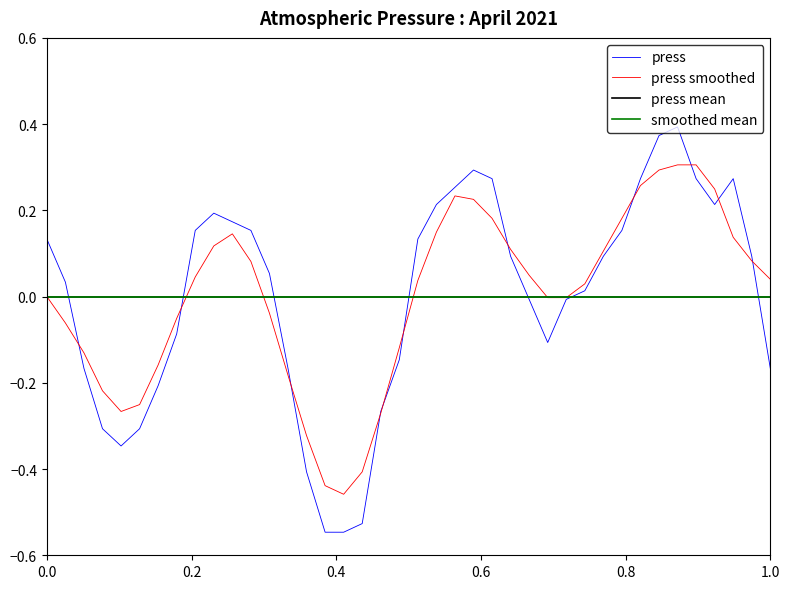

The press series shows -0.1 at 1.0. True or false?

False